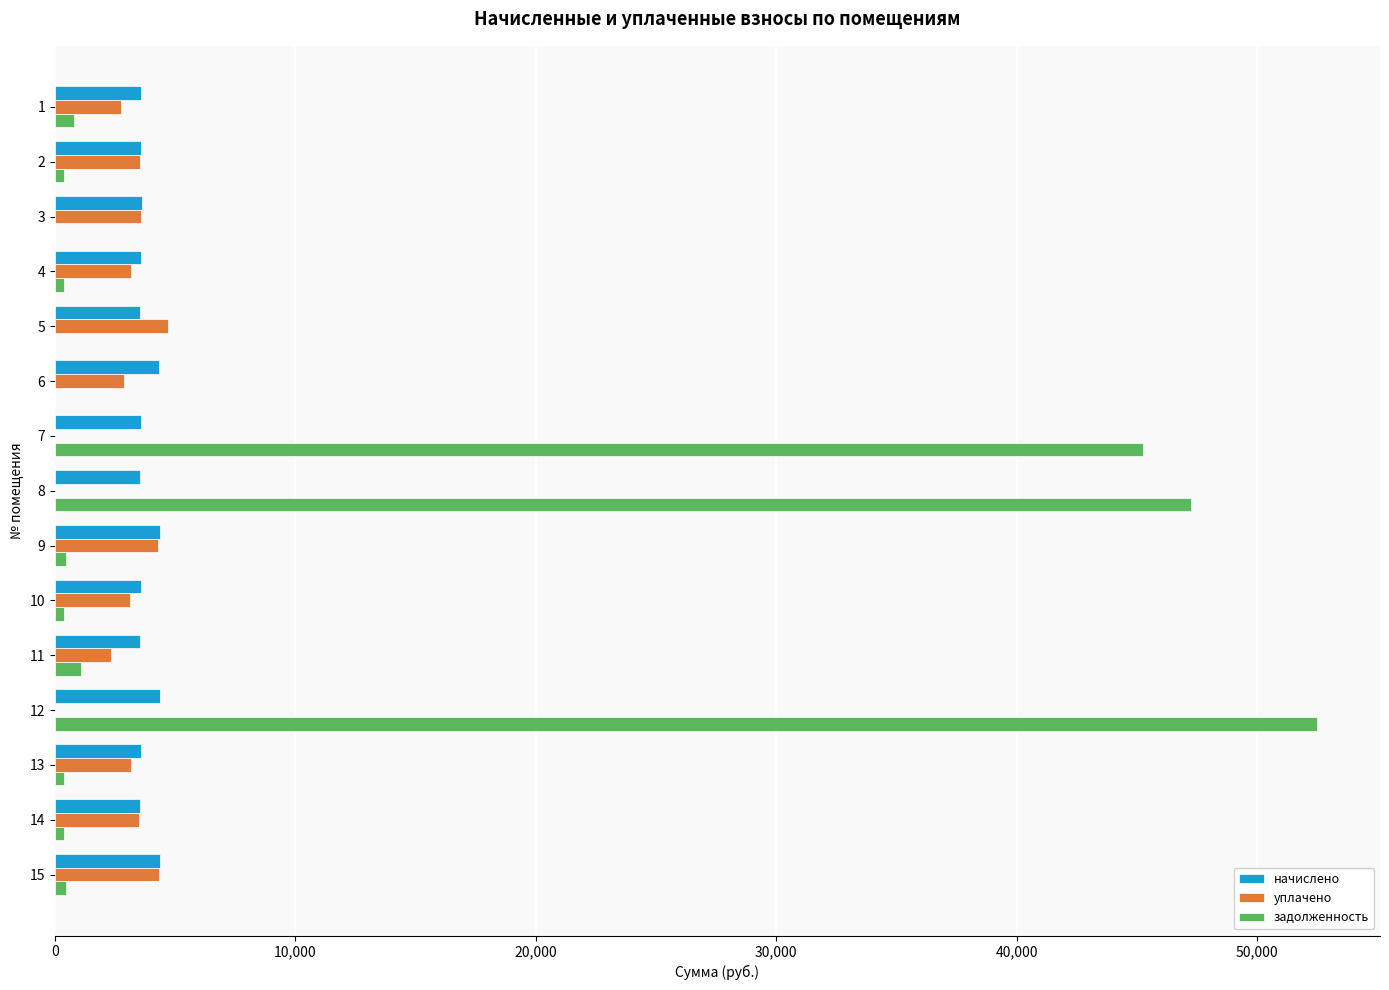

What is the maximum value shown in the chart?

52493.5